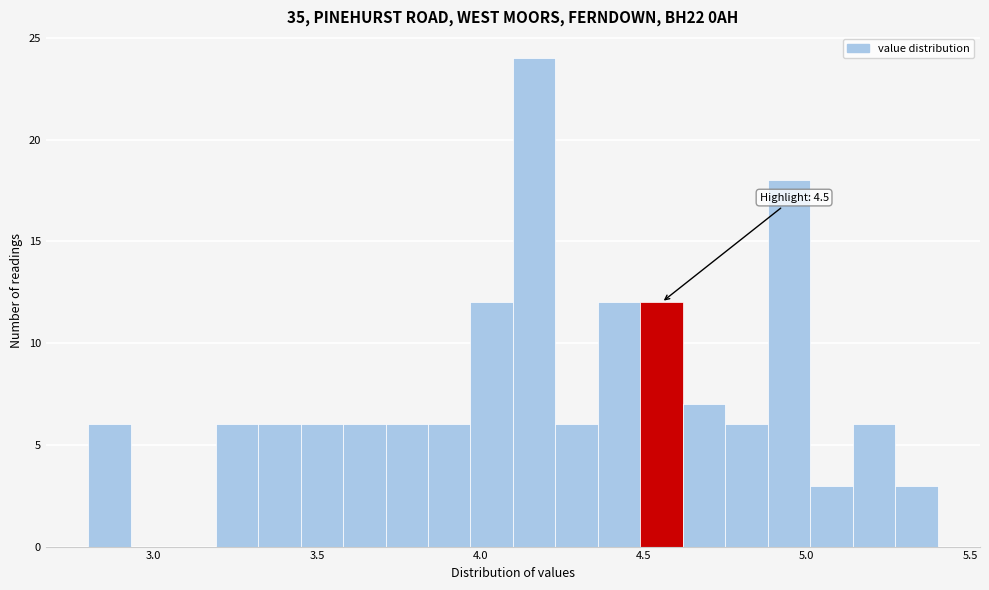

Around what value on the x-axis is the tallest bar? Give the approximate position of its centre, as read against the axis.

4.15